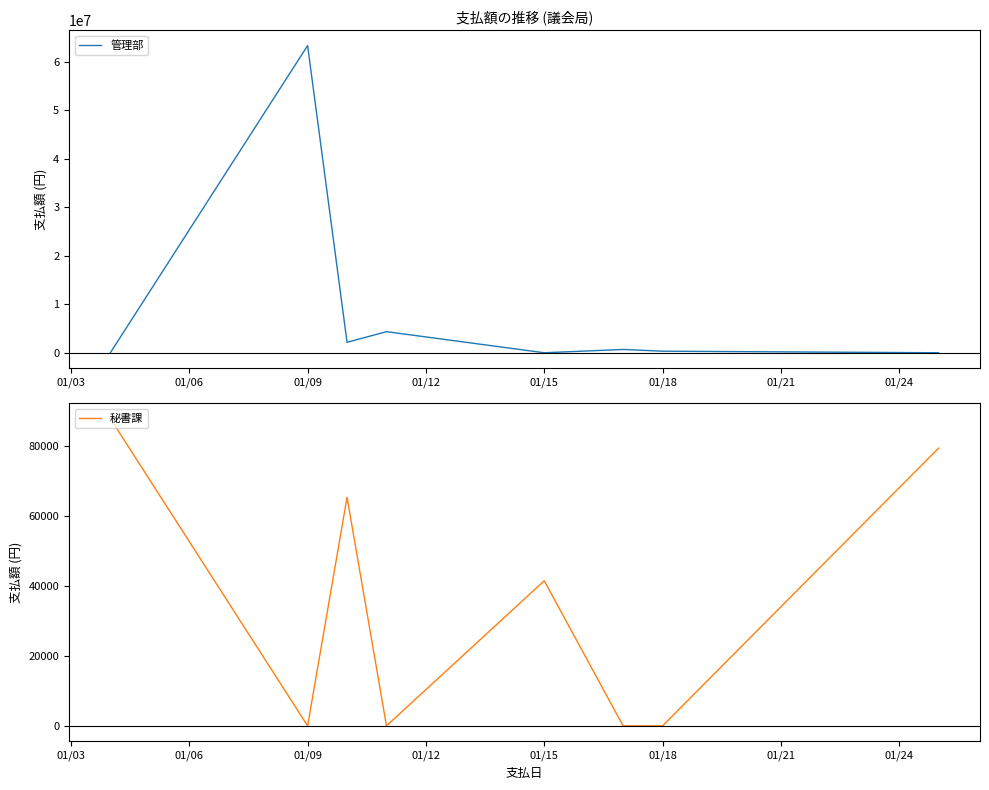

Which has a higher value, 01/24 or 01/06?

01/06